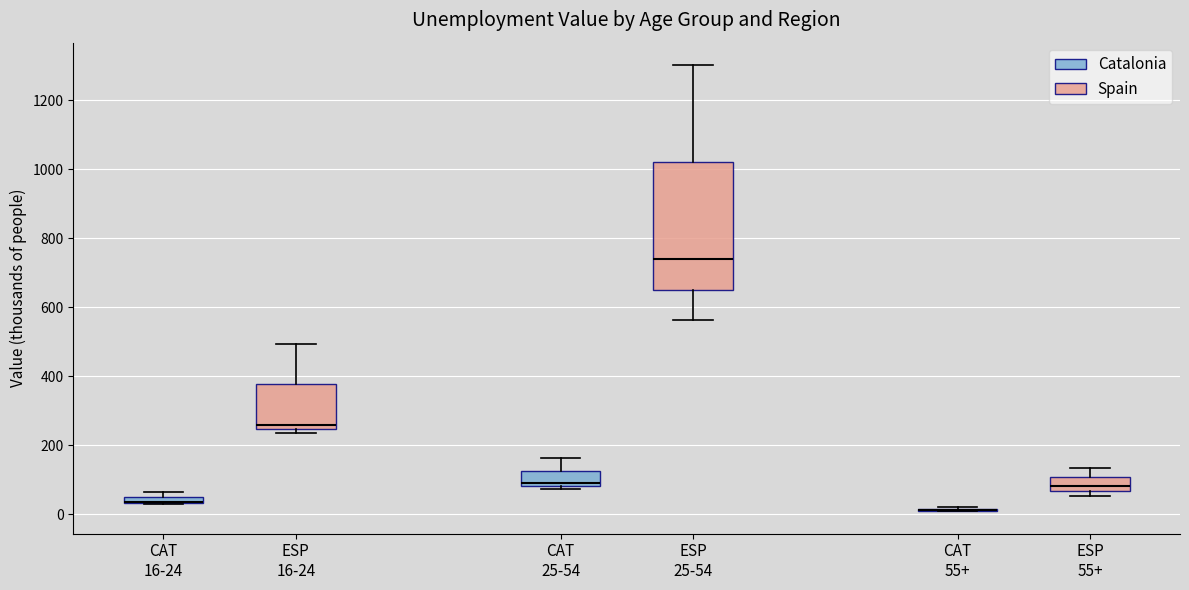

Comparing the boxes themselves (not the whiskers), which one is the tallest?

ESP 25-54